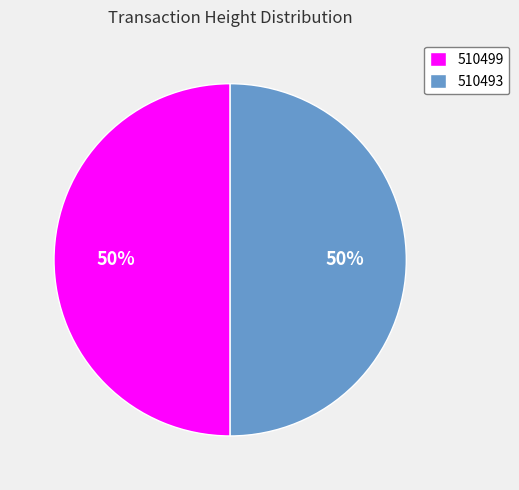

What is the ratio of the value at 510499 to the value at 510493?

1.0